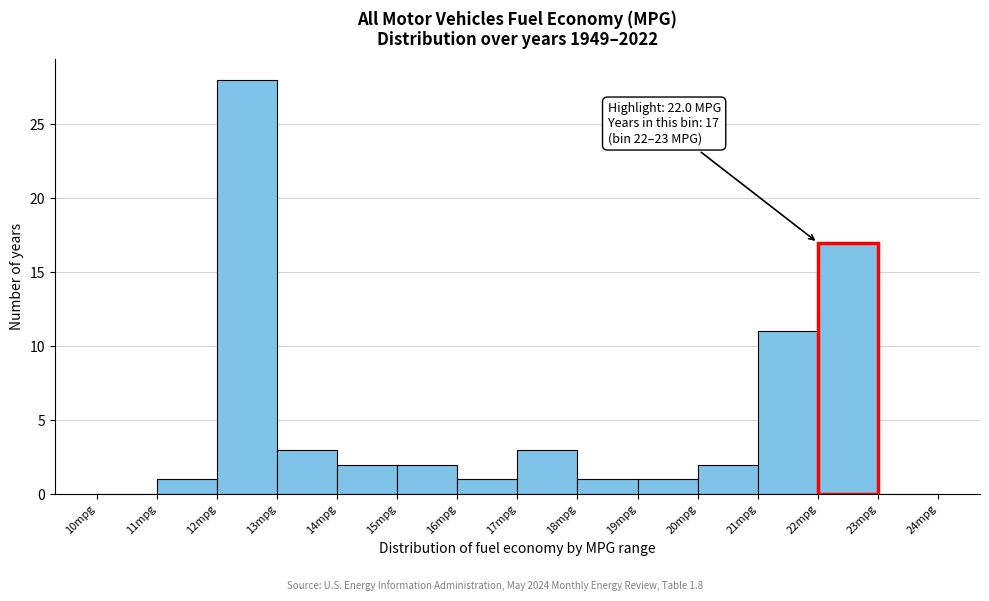

Which range on the x-axis has the tallest bar?

12 to 13